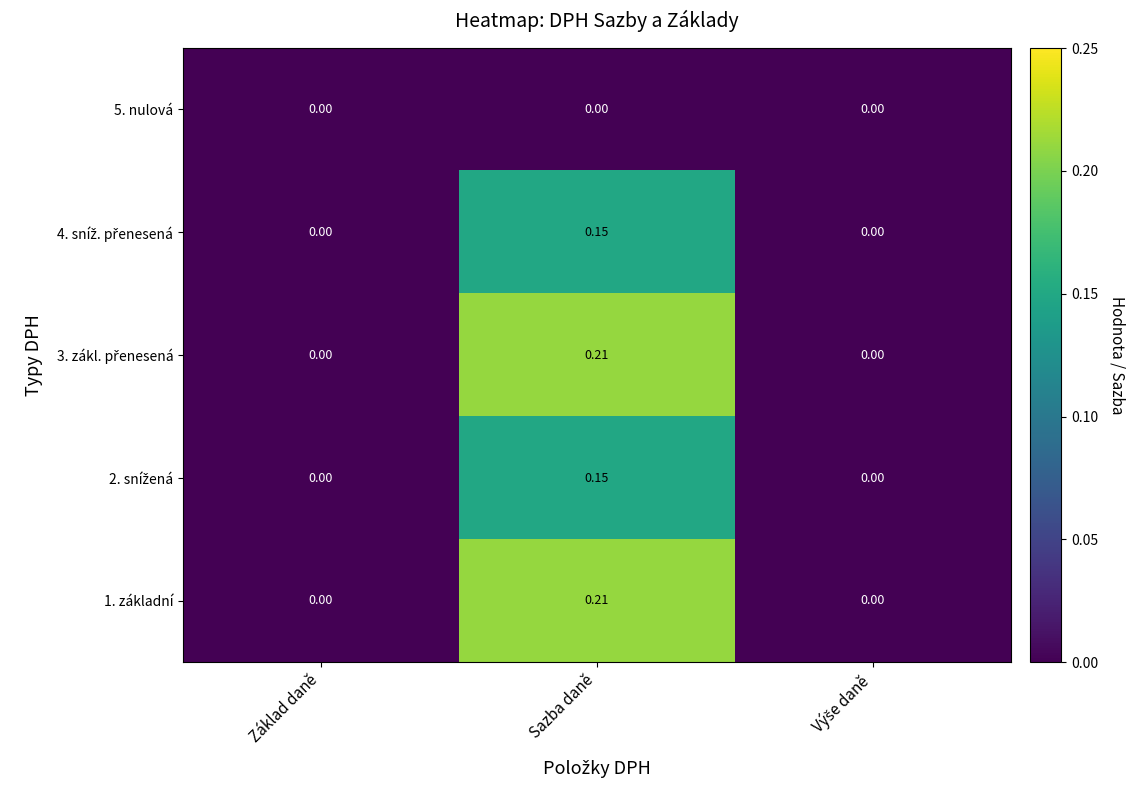

At which category is the sum across all series the highest?

Sazba daně